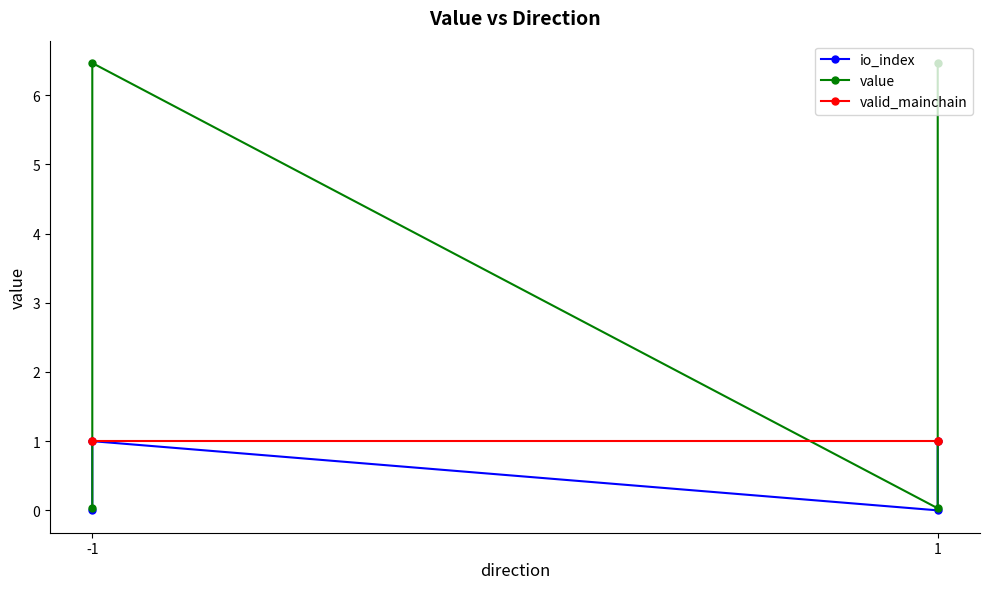

True or false: io_index and value intersect in this chart.

False